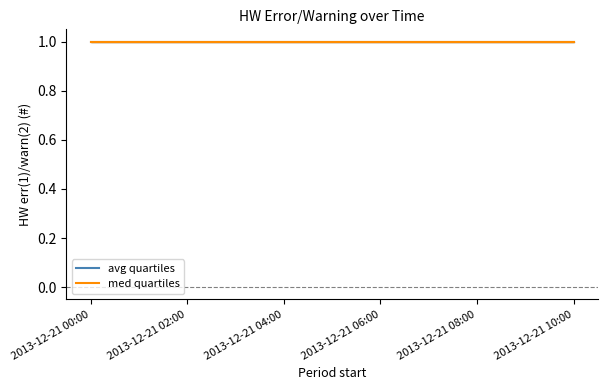

Which series has the widest spread of values?

avg(HW err(1)/warn(2) (#))